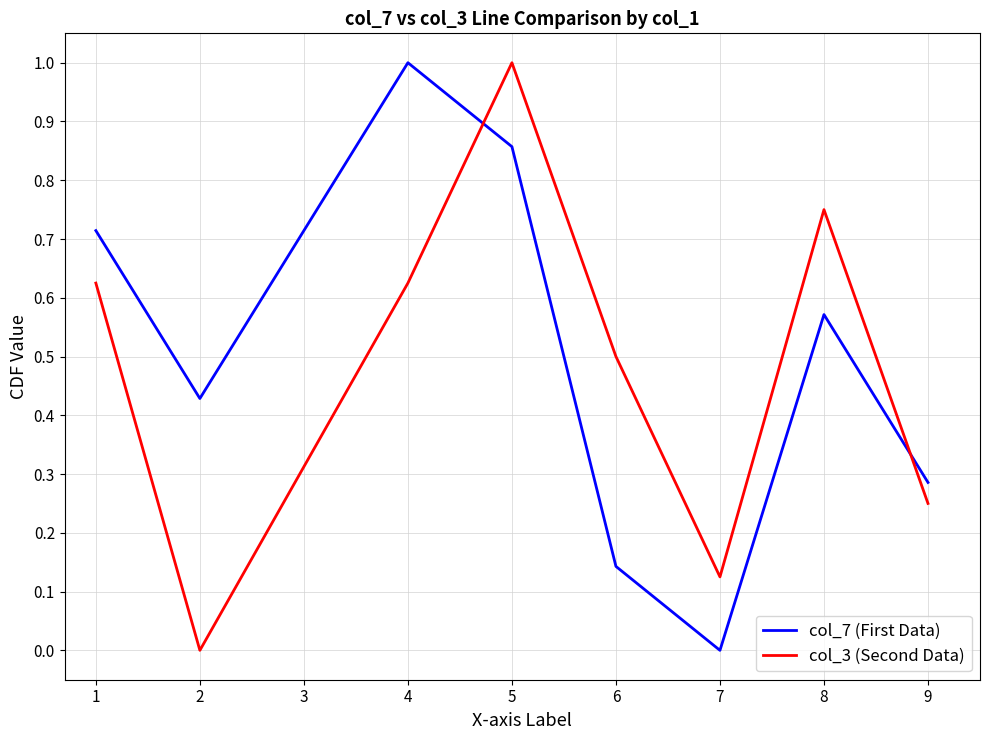

What are all the series names shown in the legend?

col_7 (First Data), col_3 (Second Data)